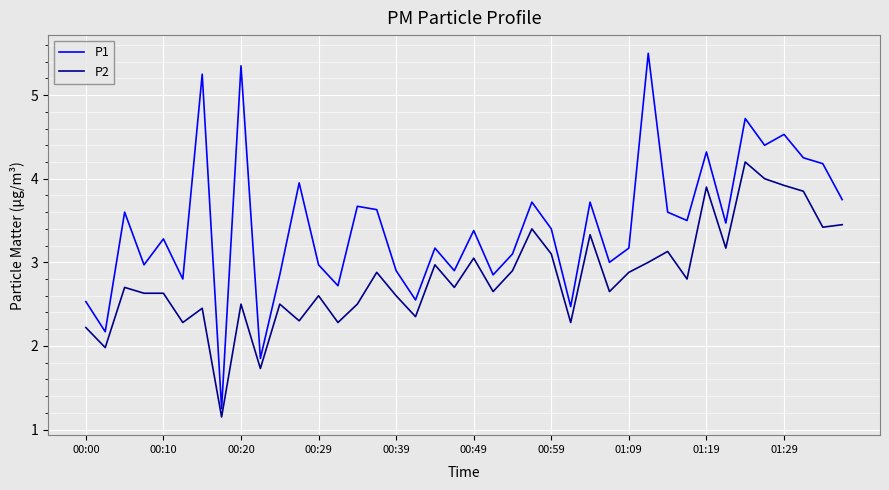

True or false: P2 and P1 cross at least once.

False